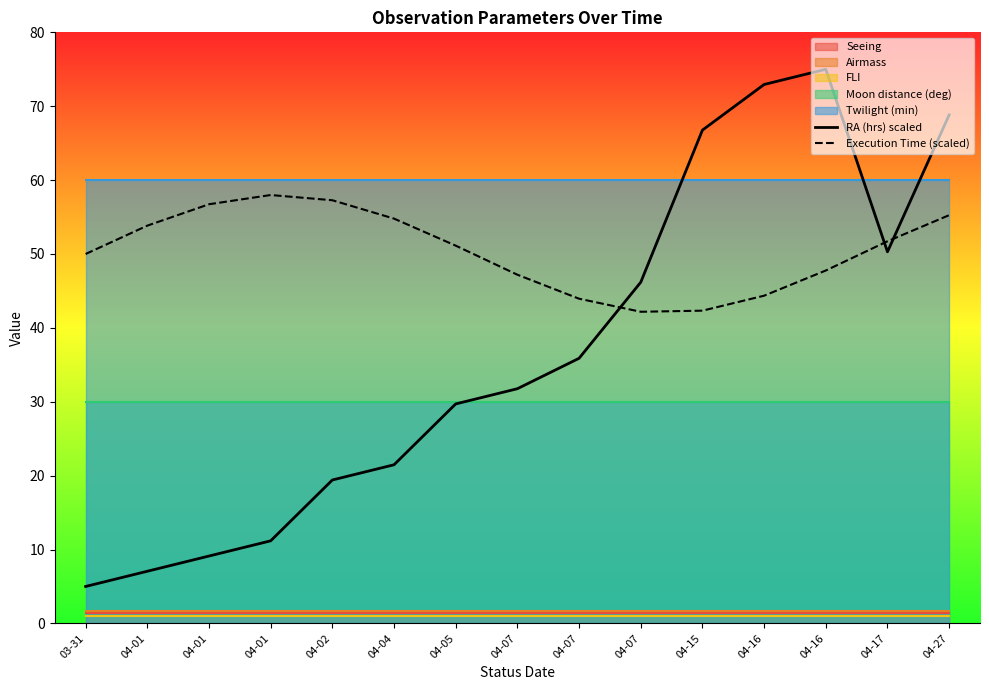

Reading left to right, what are all the values shown in this chart?

RA (hrs) scaled: 5.0	7.1	9.1	11.2	19.4	21.5	29.7	31.8	35.9	46.2	66.8	72.9	75.0	50.3	68.8
Execution Time (scaled): 50.0	53.8	56.7	58.0	57.3	54.8	51.1	47.2	43.9	42.2	42.3	44.4	47.8	51.7	55.3